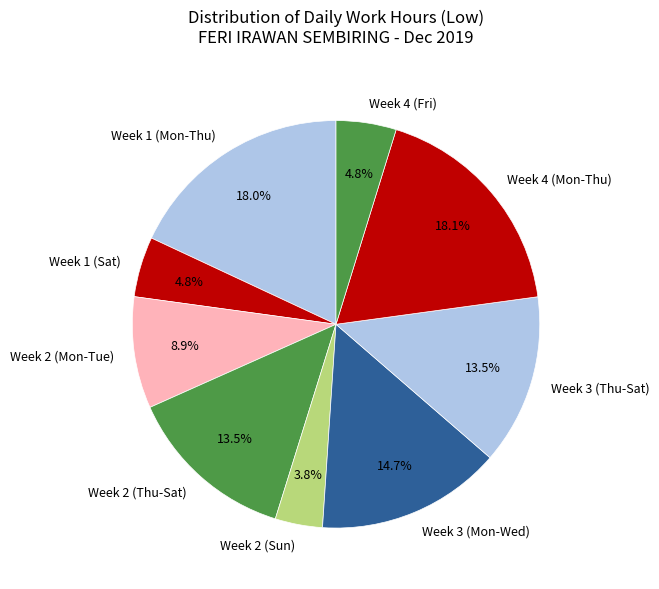

To the nearest percent, what is the difference between the largest and smallest slice percentages?

14%